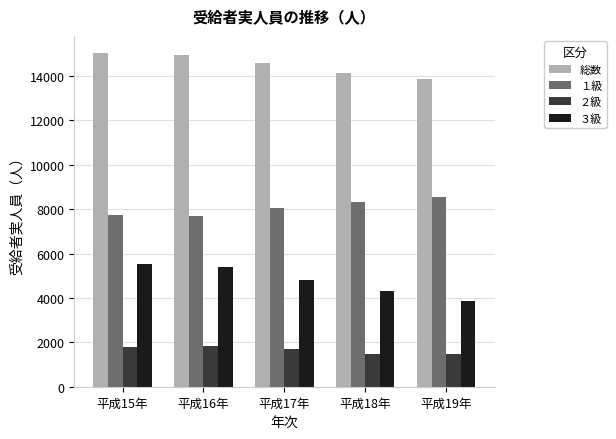

What is the average value of the ３級 series?

4781